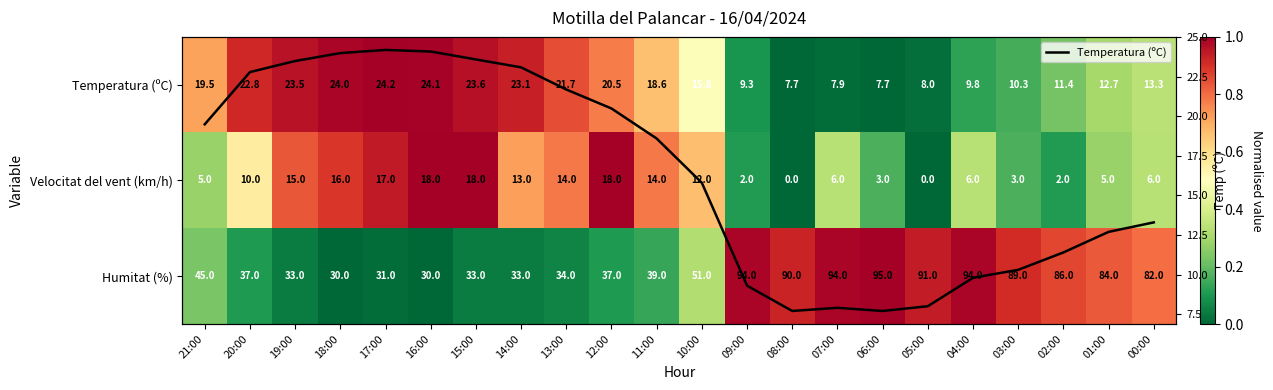

At which category is the sum across all series the highest?

17:00